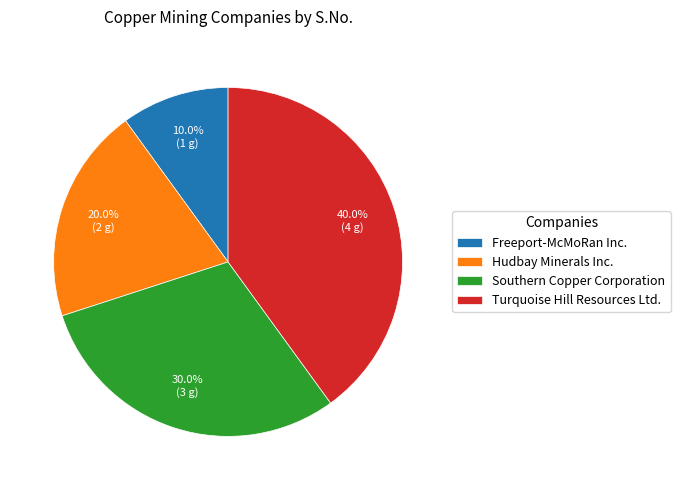

Approximately how many times larger is the value at Southern Copper Corporation compared to Freeport-McMoRan Inc.?

3.0